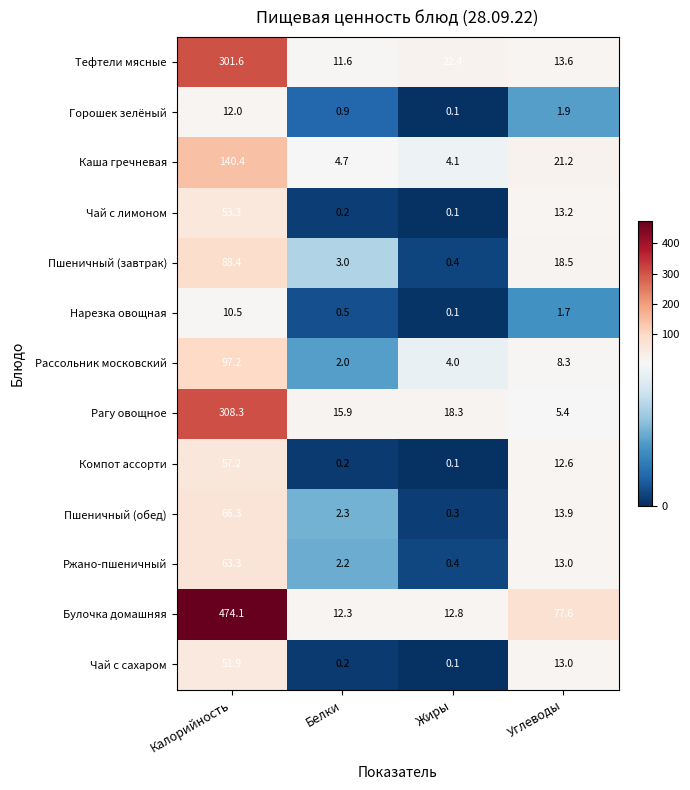

What is the greatest value displayed?

474.1